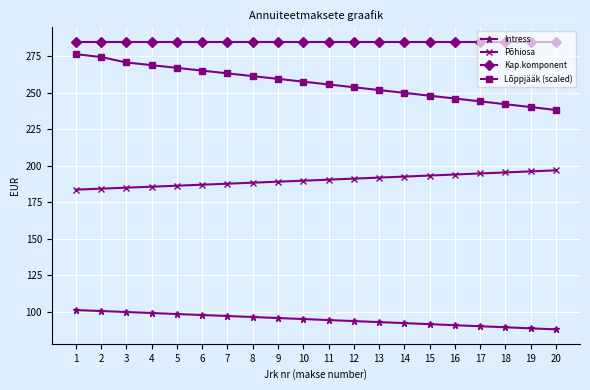

The Lõppjääk (scaled) series shows 75.6 at 6. True or false?

False